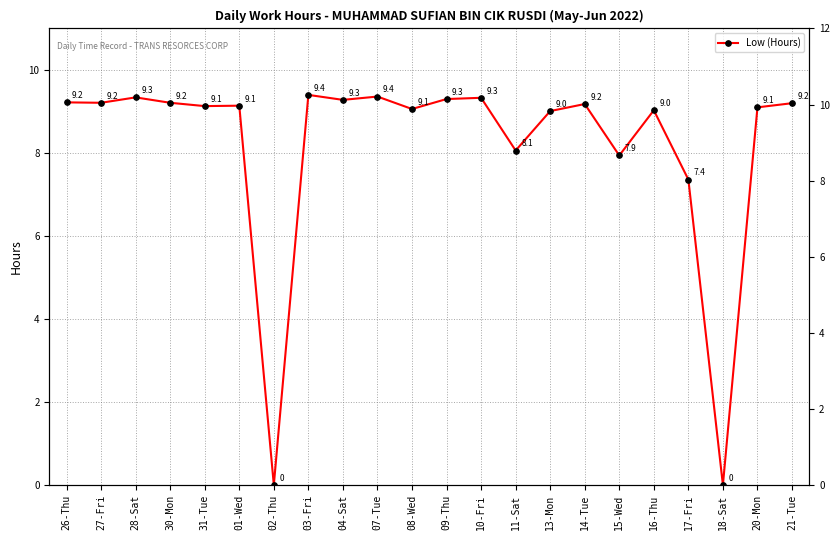

Read the value at 07-Tue.

9.4